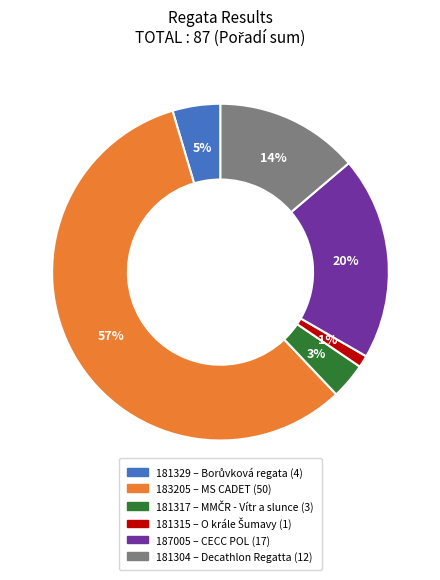

Which category accounts for the majority?

183205